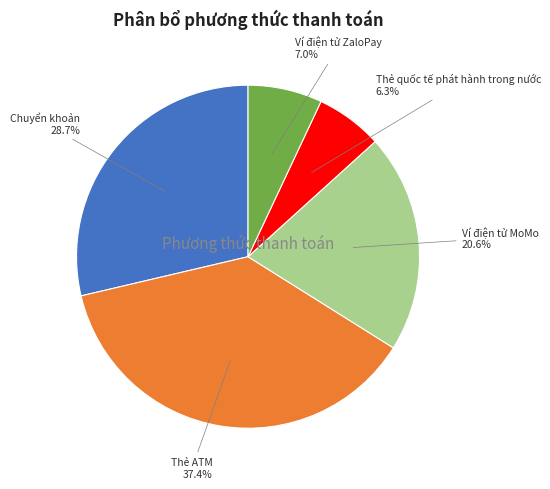

What is the ratio of the value at Ví điện tử MoMo to the value at Chuyển khoản?

0.7